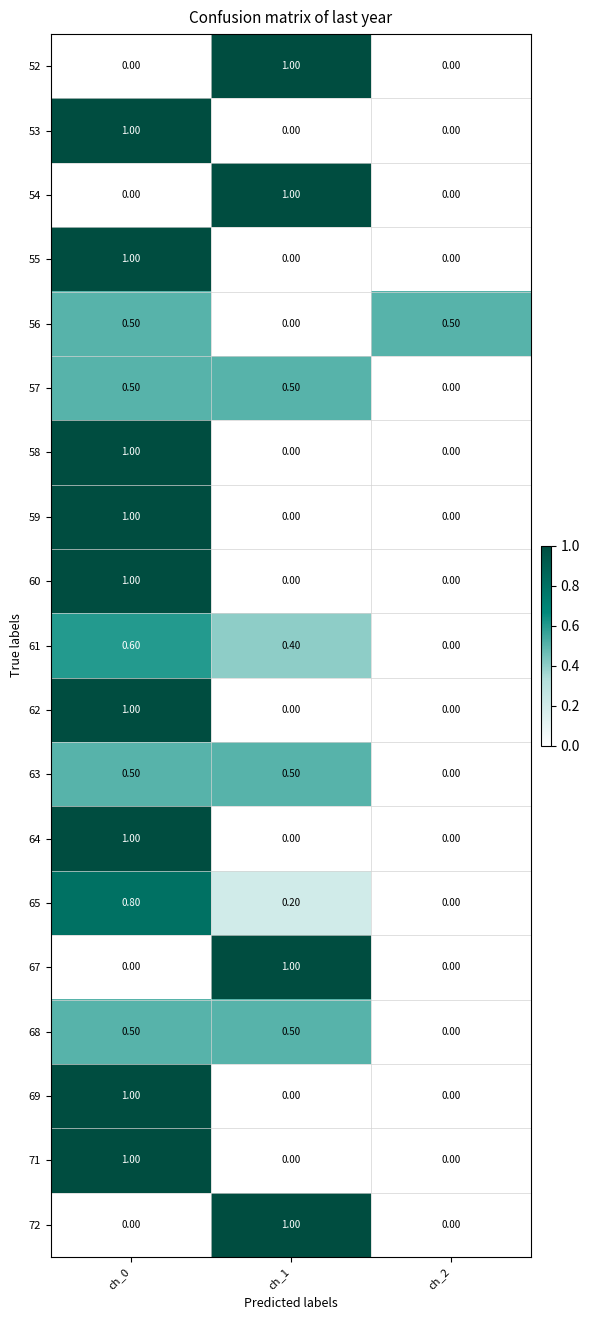

What is the difference between the maximum and minimum values in the 56 series?

0.5